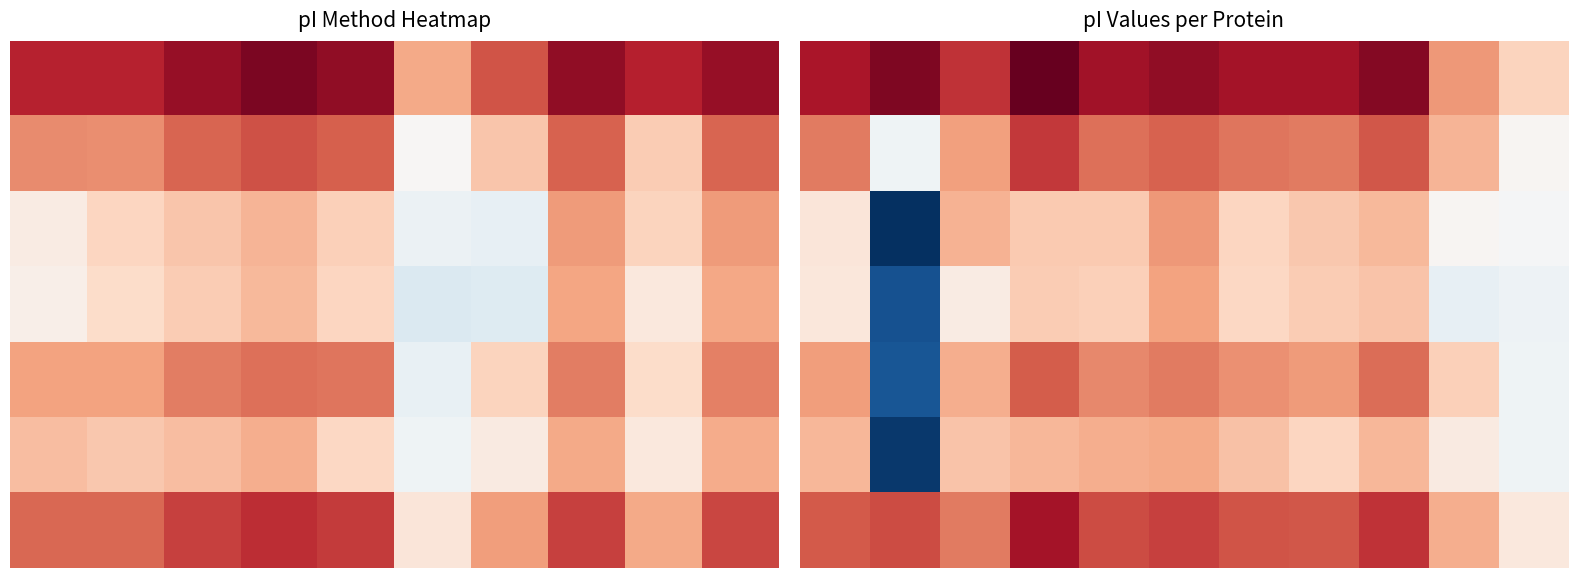

What is the minimum value shown in the chart?

4.4